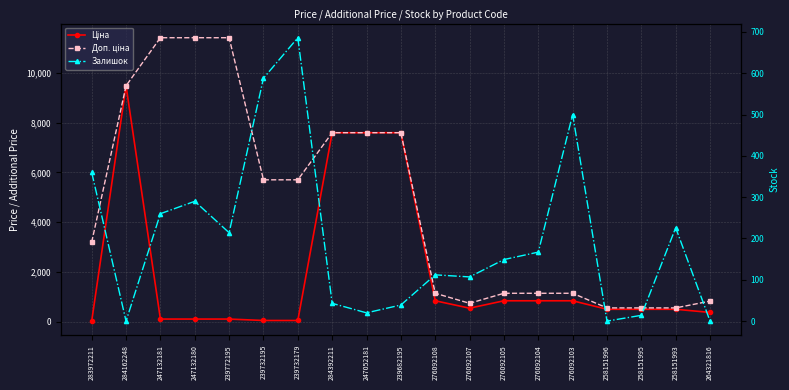

Which series has the widest spread of values?

Доп. ціна